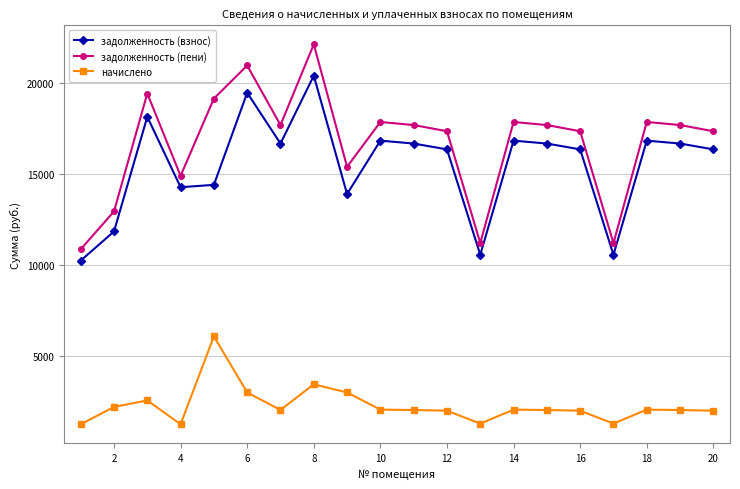

Which series has the largest range (max minus min)?

задолженность (пени)